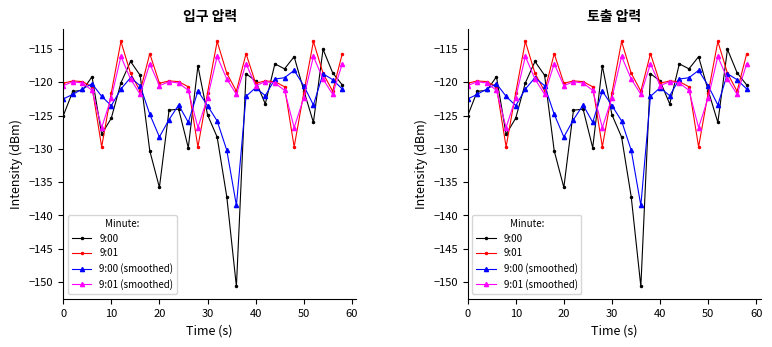

What is the maximum value for 9:01 (smoothed)?

-116.1